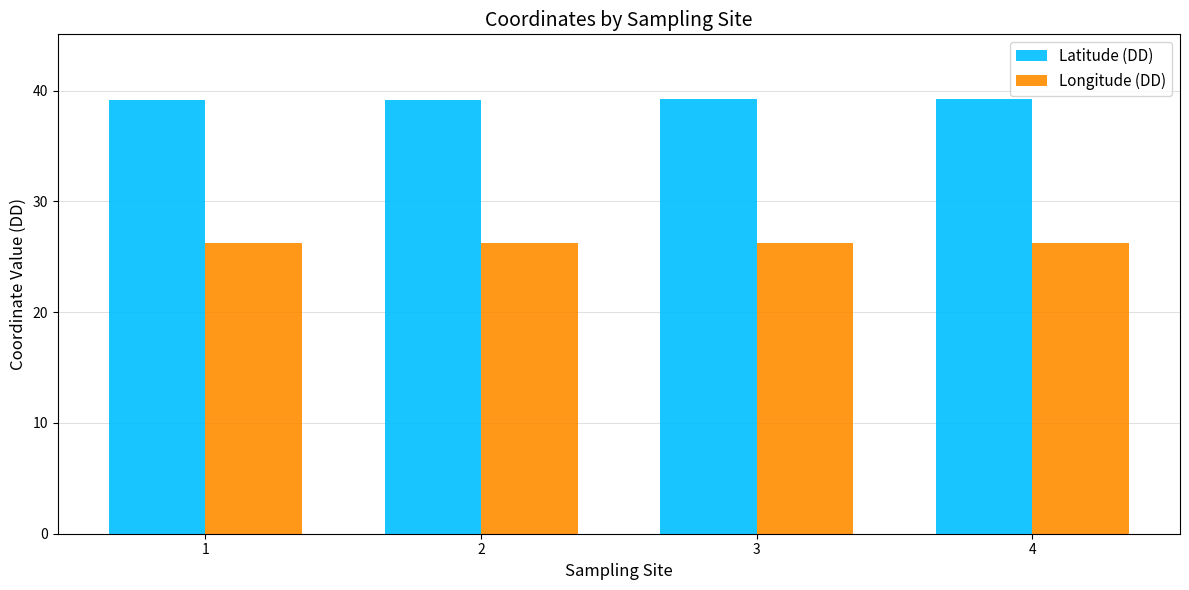

What is the spread (max minus min) of values at 1?

13.0